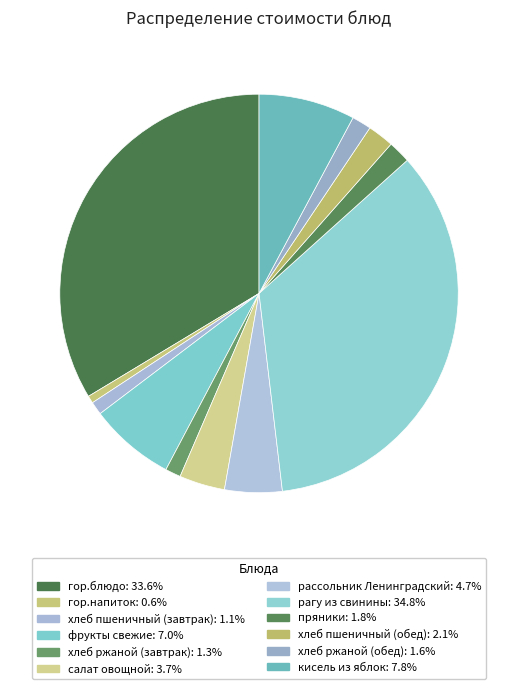

Does any single category account for the majority?

No